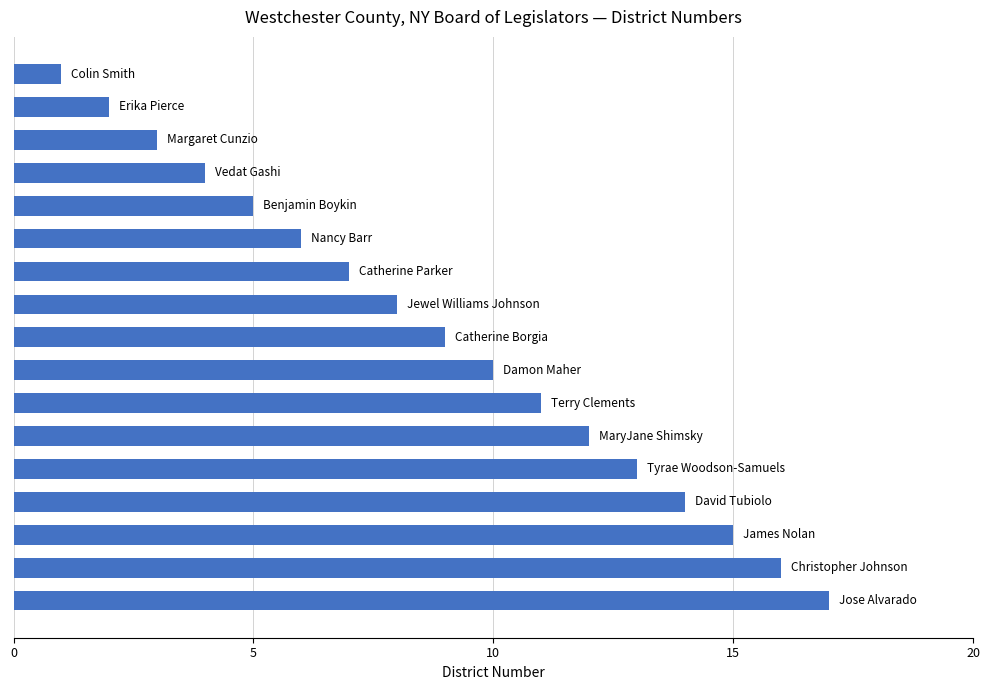

What is the difference between the second highest and minimum values?

15